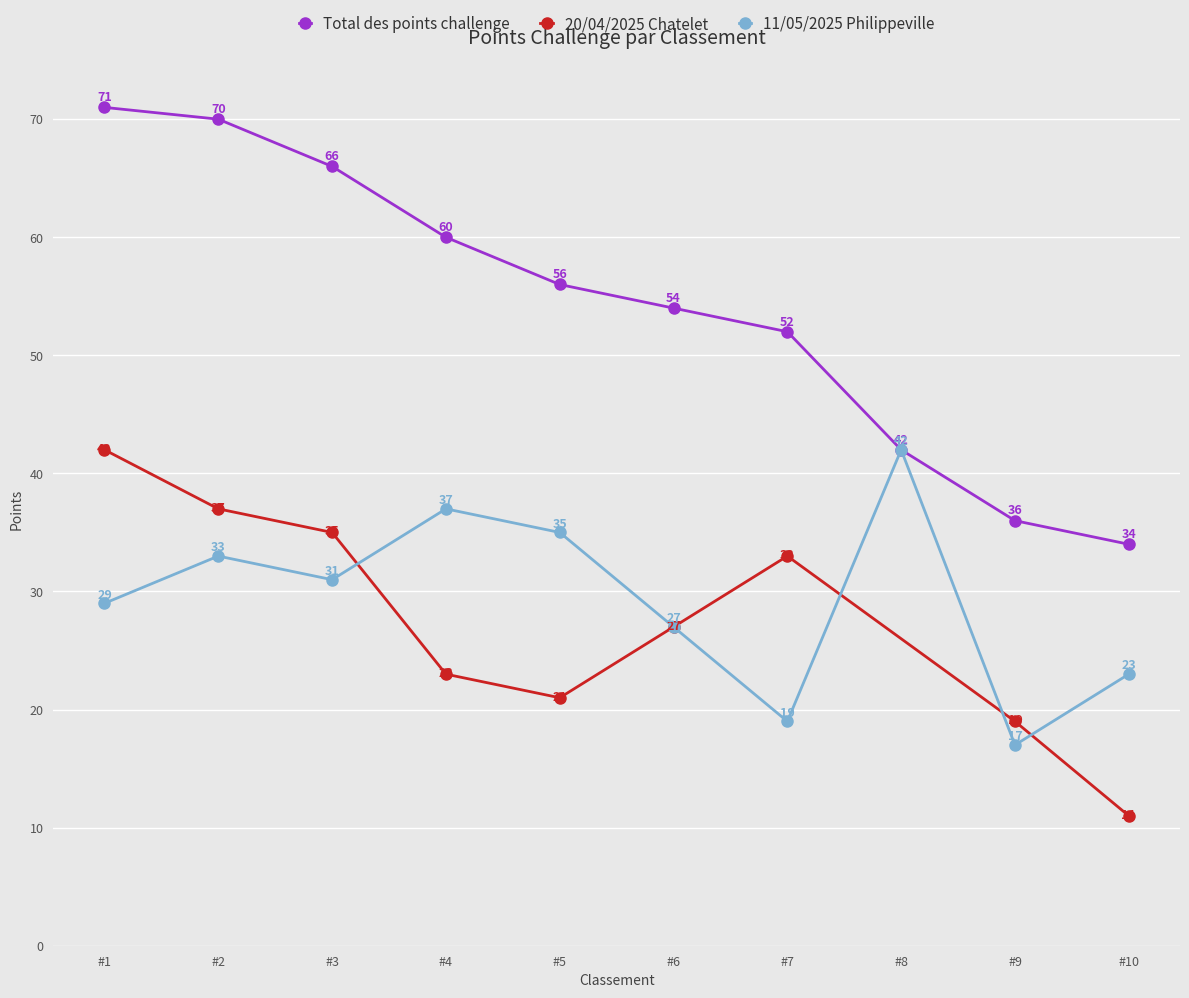

What is the lowest value of the Total des points challenge series?

34